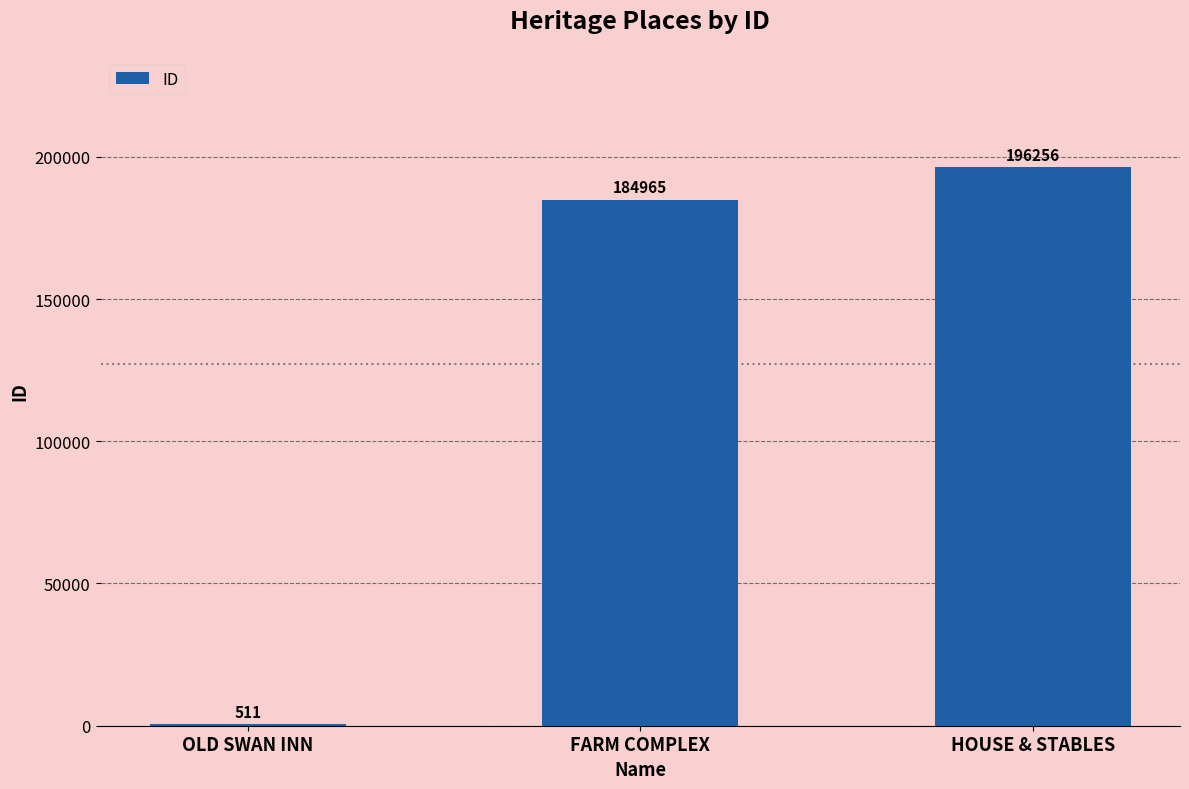

The value at HOUSE & STABLES is 196256. True or false?

True